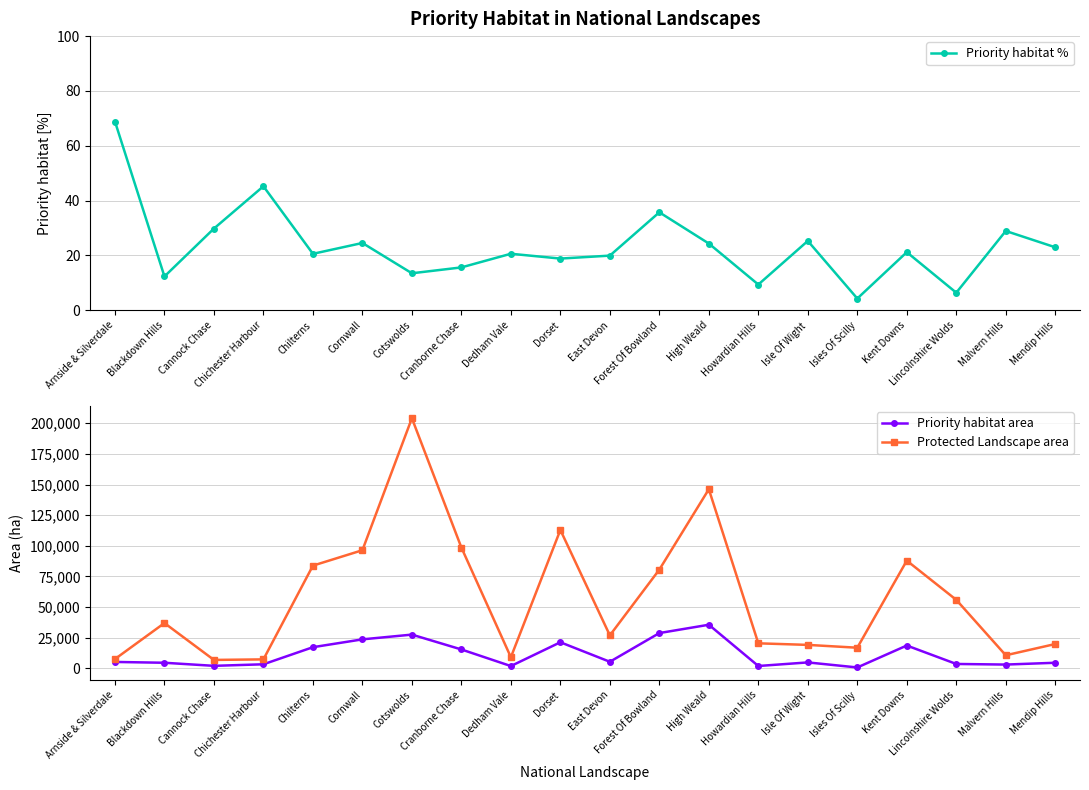

What is the sum of the Protected Landscape area values at Chichester Harbour and Cotswolds?

211425